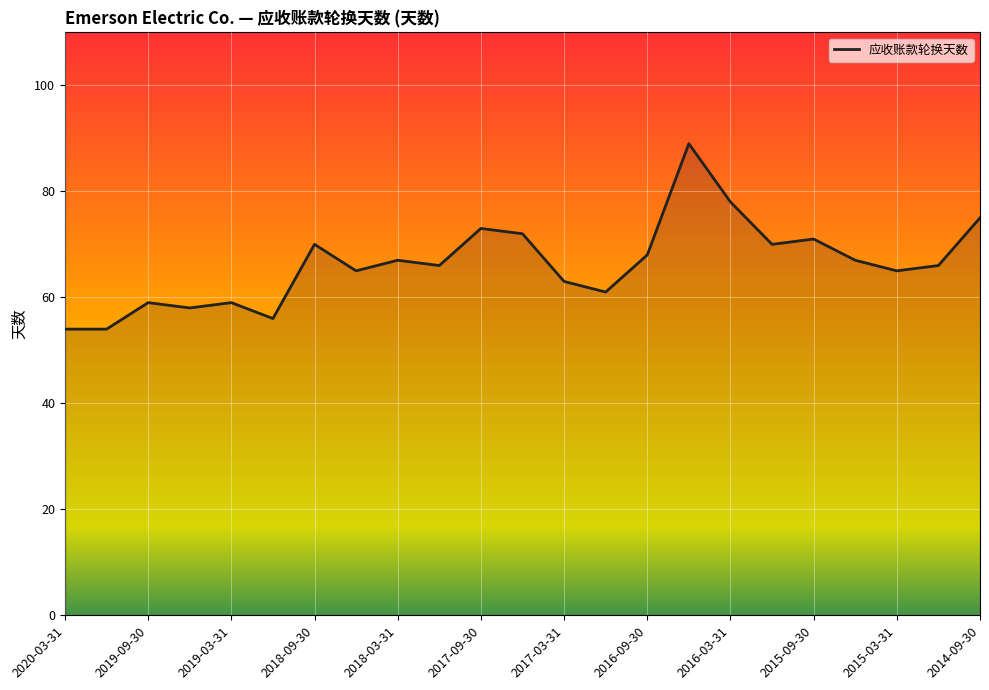

What is the greatest value displayed?

89